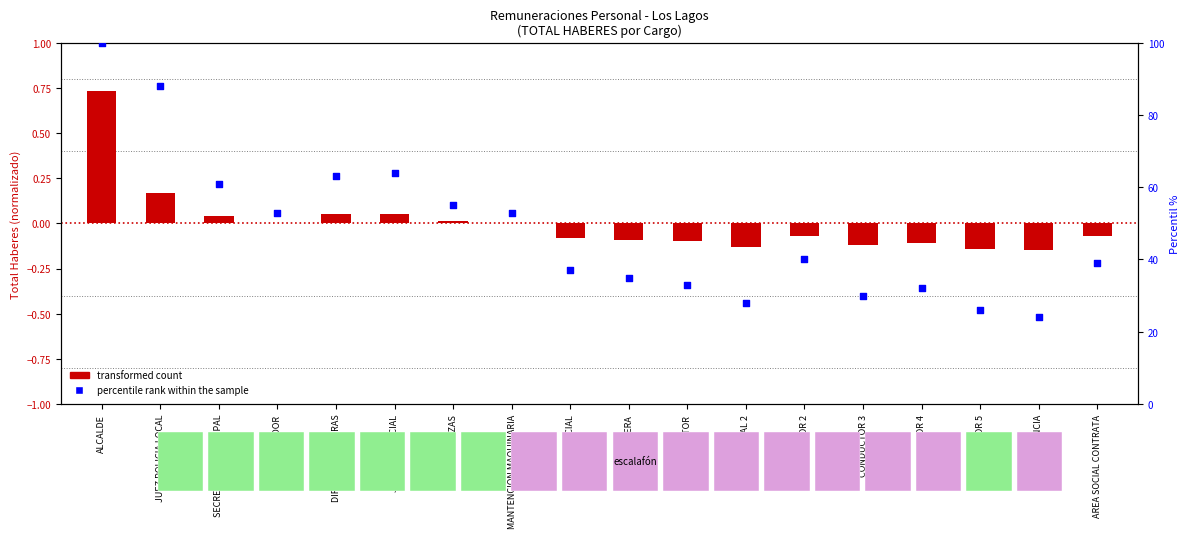

What are all the series names shown in the legend?

transformed count, percentile rank within the sample